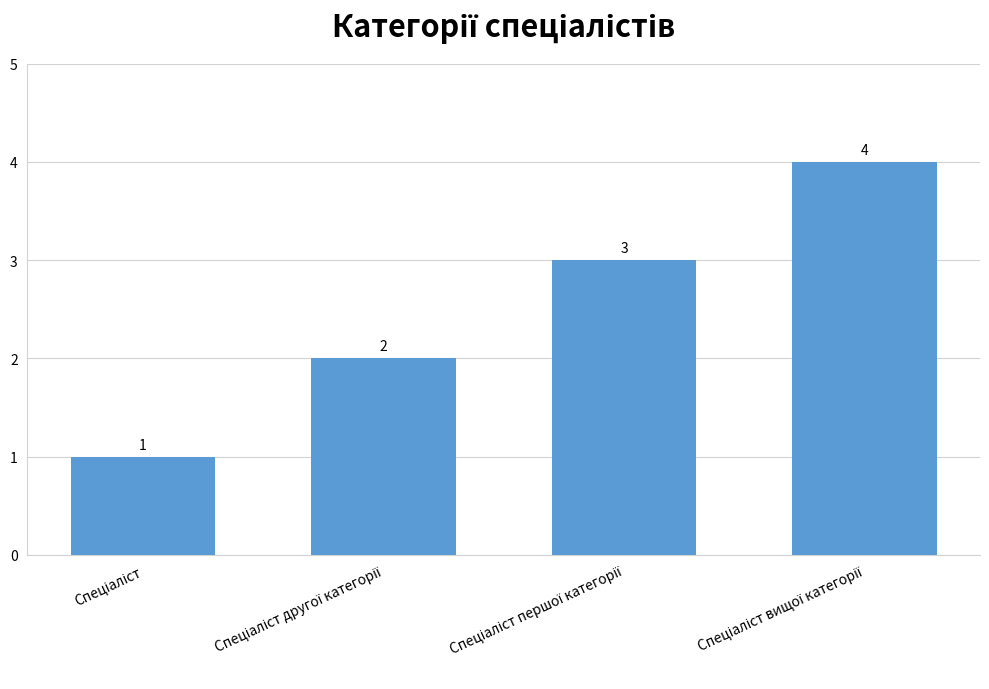

What is the maximum value shown in the chart?

4